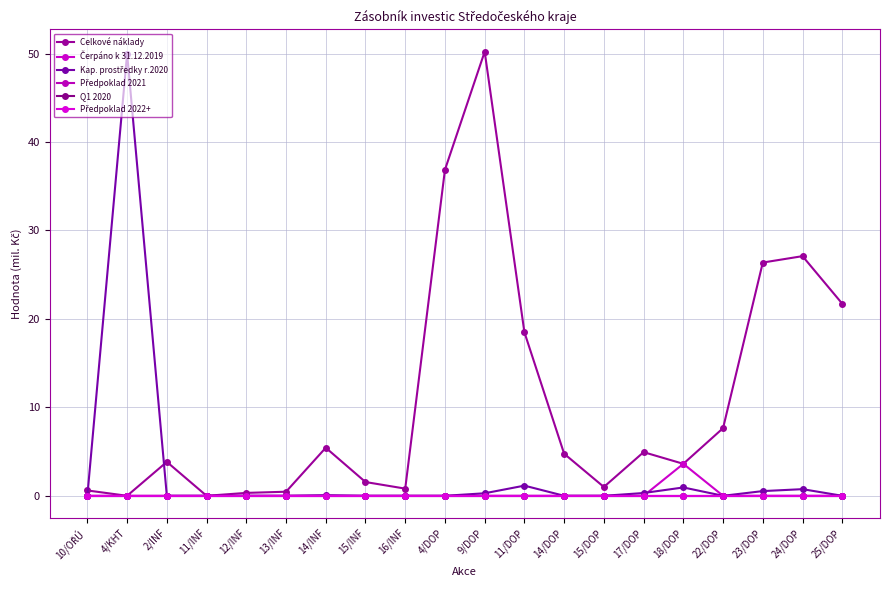

The Předpoklad 2021 series shows 0.0 at 11/DOP. True or false?

True